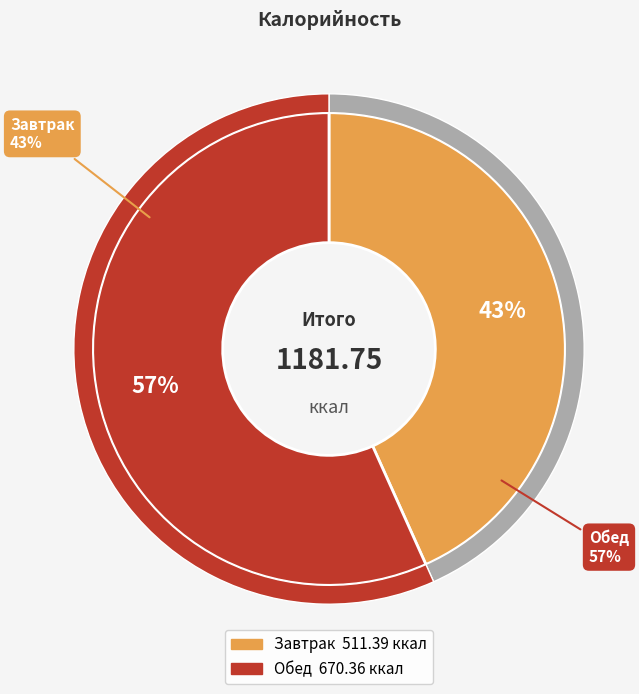

To the nearest percent, what portion does Завтрак represent?

43%